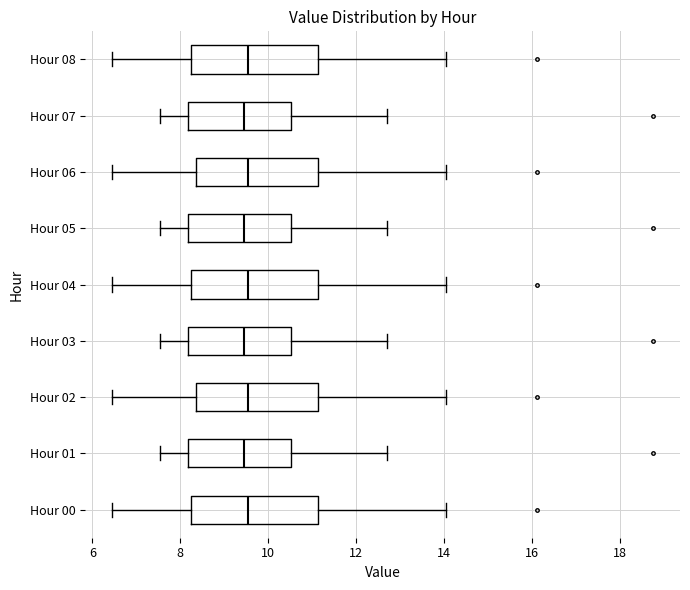

Reading bottom to top, read every box against the x-axis: the position of its median line, the range the box covers, and the ends of its whiskers. The values are not printed on the chart, so give them approximately, as read against the axis.

Hour 00: median 9.6, box 8.2 to 11.2, whiskers 6.4 to 14.0
Hour 01: median 9.4, box 8.2 to 10.6, whiskers 7.6 to 12.8
Hour 02: median 9.6, box 8.4 to 11.2, whiskers 6.4 to 14.0
Hour 03: median 9.4, box 8.2 to 10.6, whiskers 7.6 to 12.8
Hour 04: median 9.6, box 8.2 to 11.2, whiskers 6.4 to 14.0
Hour 05: median 9.4, box 8.2 to 10.6, whiskers 7.6 to 12.8
Hour 06: median 9.6, box 8.4 to 11.2, whiskers 6.4 to 14.0
Hour 07: median 9.4, box 8.2 to 10.6, whiskers 7.6 to 12.8
Hour 08: median 9.6, box 8.2 to 11.2, whiskers 6.4 to 14.0